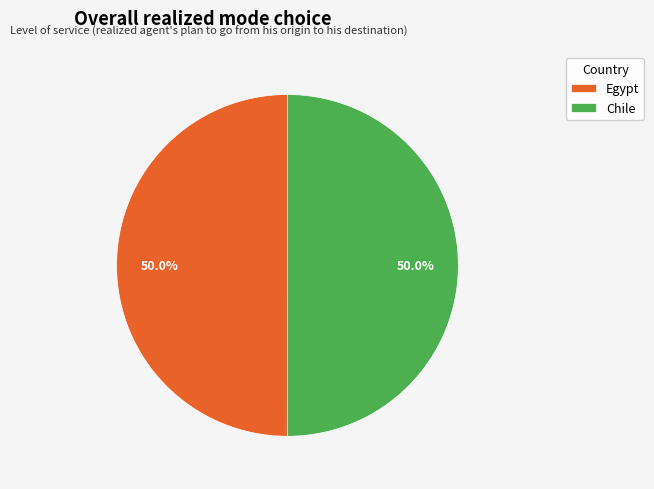

Combined, do Egypt and Chile account for over 50%?

Yes